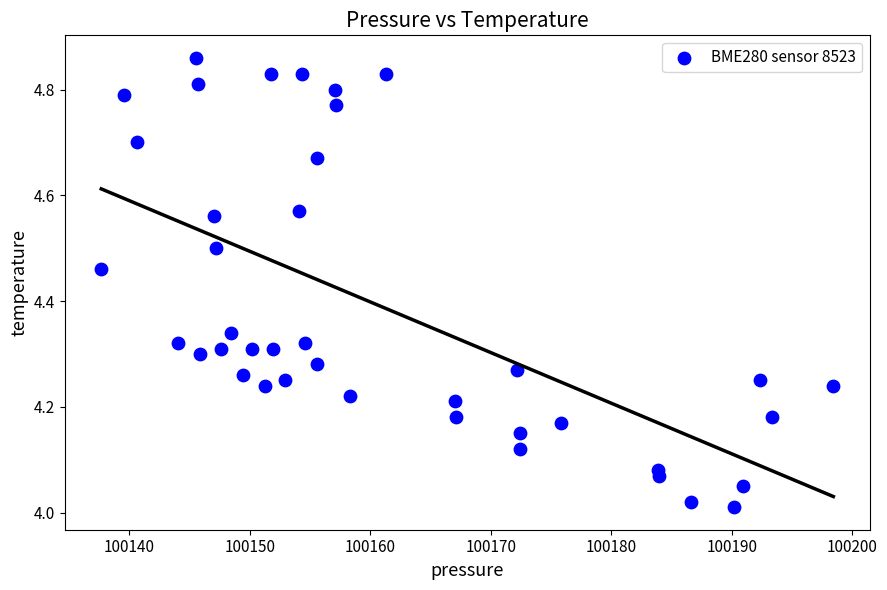

What is the range of X values (max minus min)?

60.8